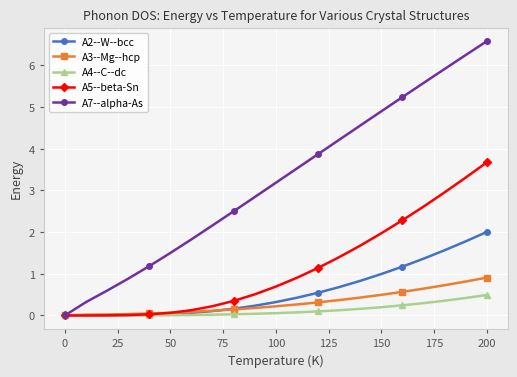

What is the value of the A5--beta-Sn point at the 6th from the left?

0.1